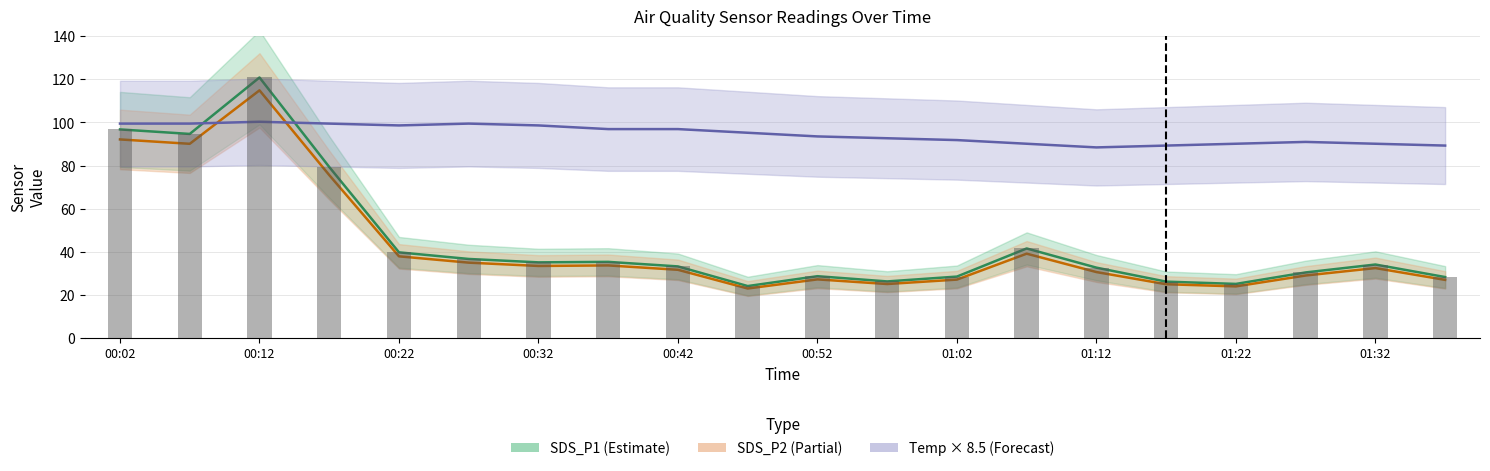

At how many categories does at least one series exceed 116?

1